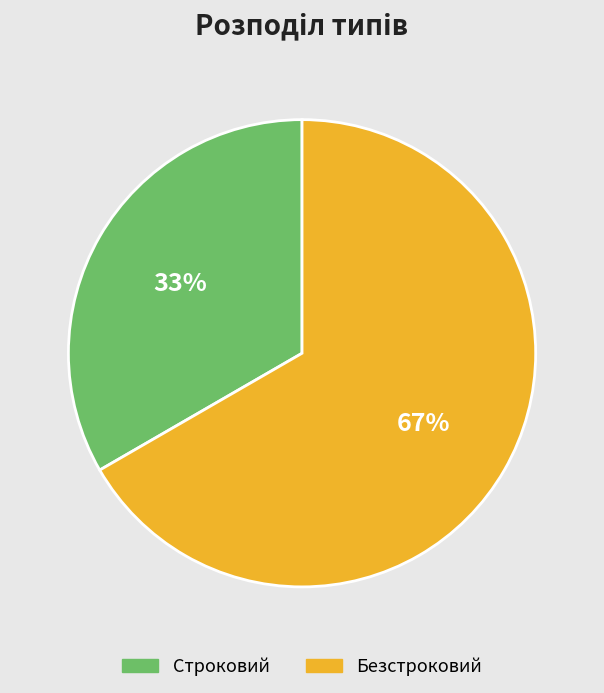

Is Строковий the majority of the pie?

No